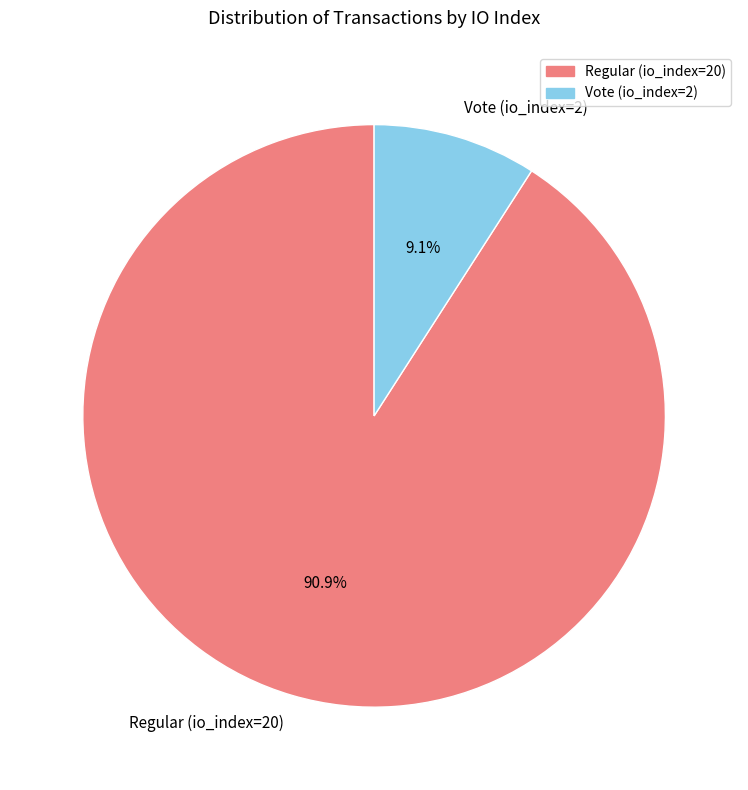

Between Regular (io_index=20) and Vote (io_index=2), which is larger?

Regular (io_index=20)